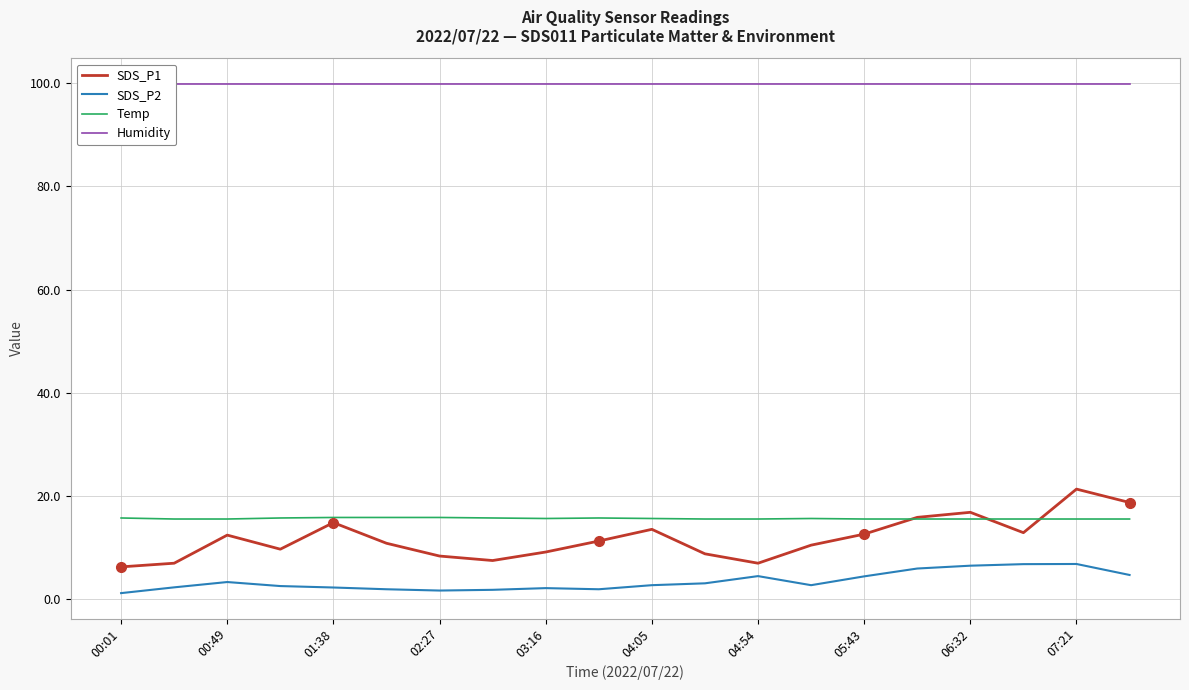

How many lines are shown in the chart?

4